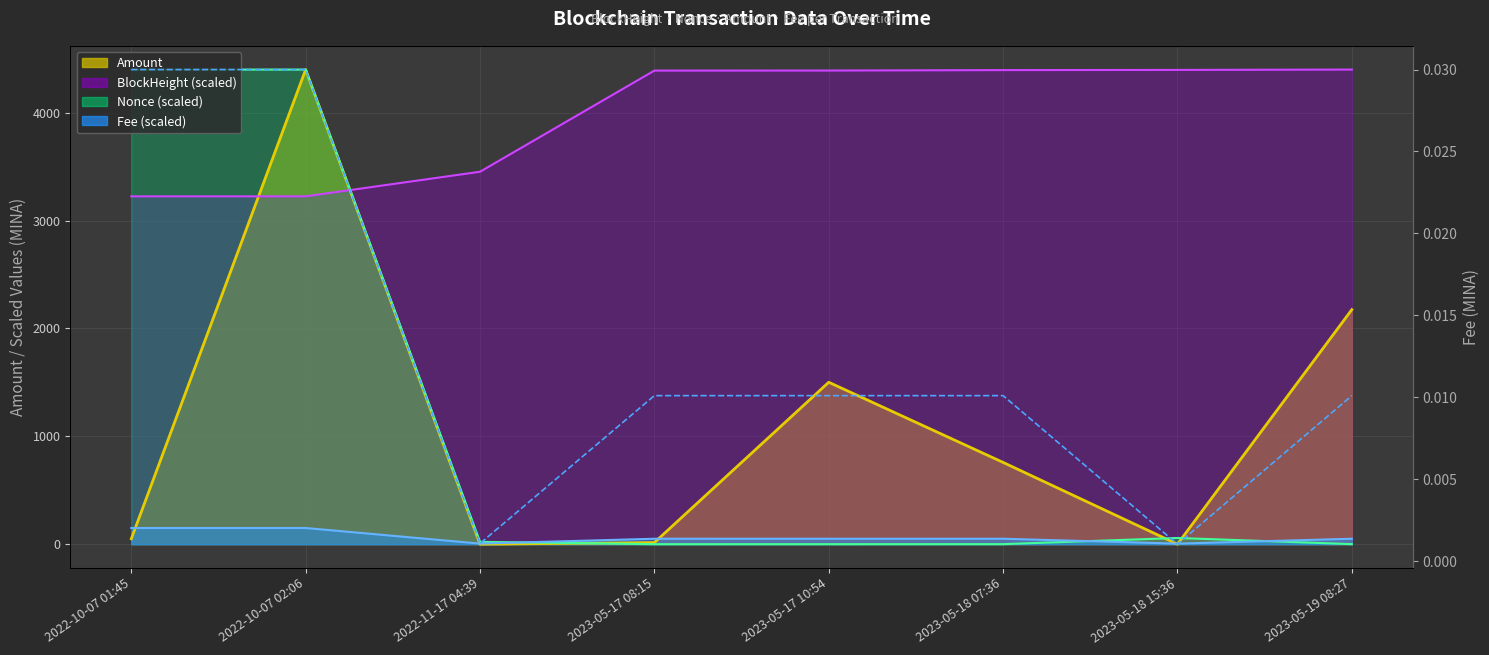

True or false: there are more than 1 points higher than both neighbors.

False